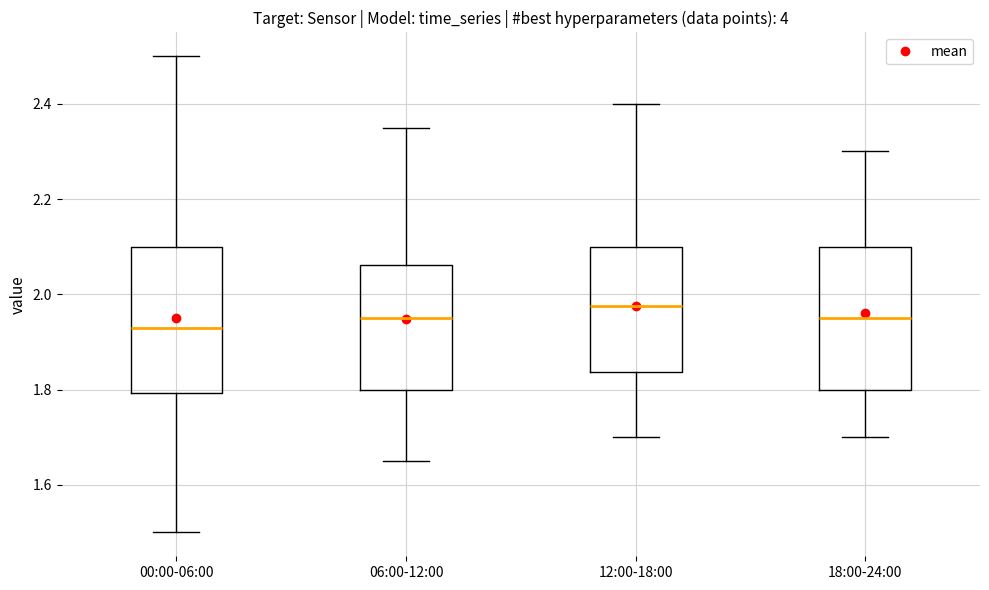

Reading left to right, transcribe this box plot: for each box, give where its median line is, the range the box spans, and where its two whiskers end, as read against the y-axis. The values are not printed on the chart, so give them approximately, as read against the axis.

00:00-06:00: median 1.94, box 1.80 to 2.10, whiskers 1.50 to 2.50
06:00-12:00: median 1.96, box 1.80 to 2.06, whiskers 1.66 to 2.36
12:00-18:00: median 1.98, box 1.84 to 2.10, whiskers 1.70 to 2.40
18:00-24:00: median 1.96, box 1.80 to 2.10, whiskers 1.70 to 2.30